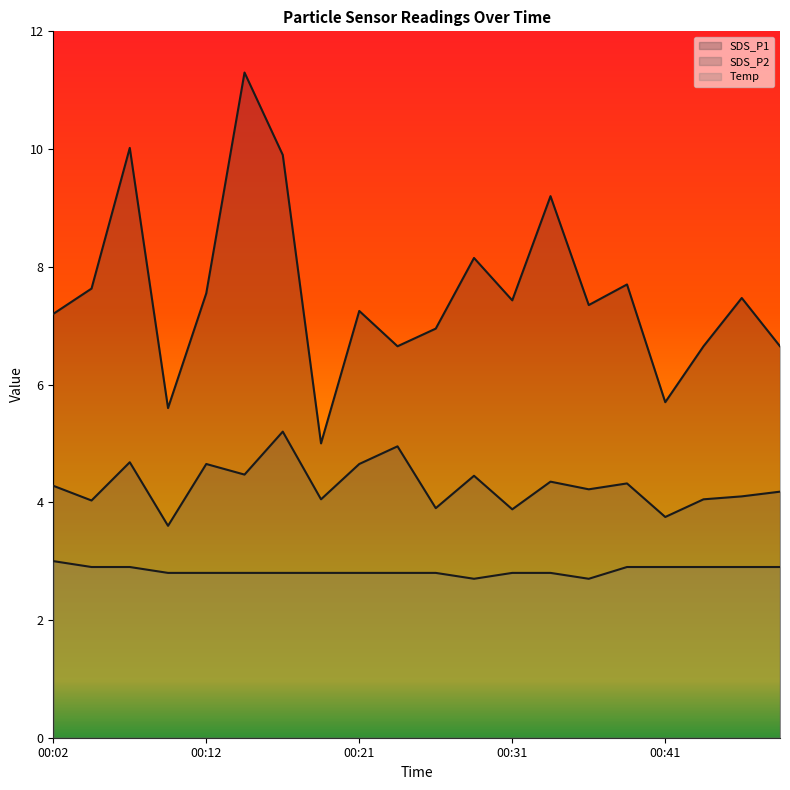

True or false: Temp and SDS_P1 cross at least once.

False